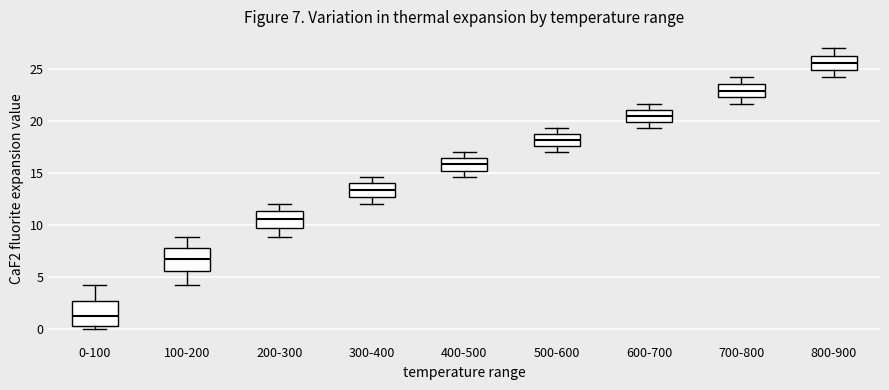

Which box has the lowest median line?

0-100